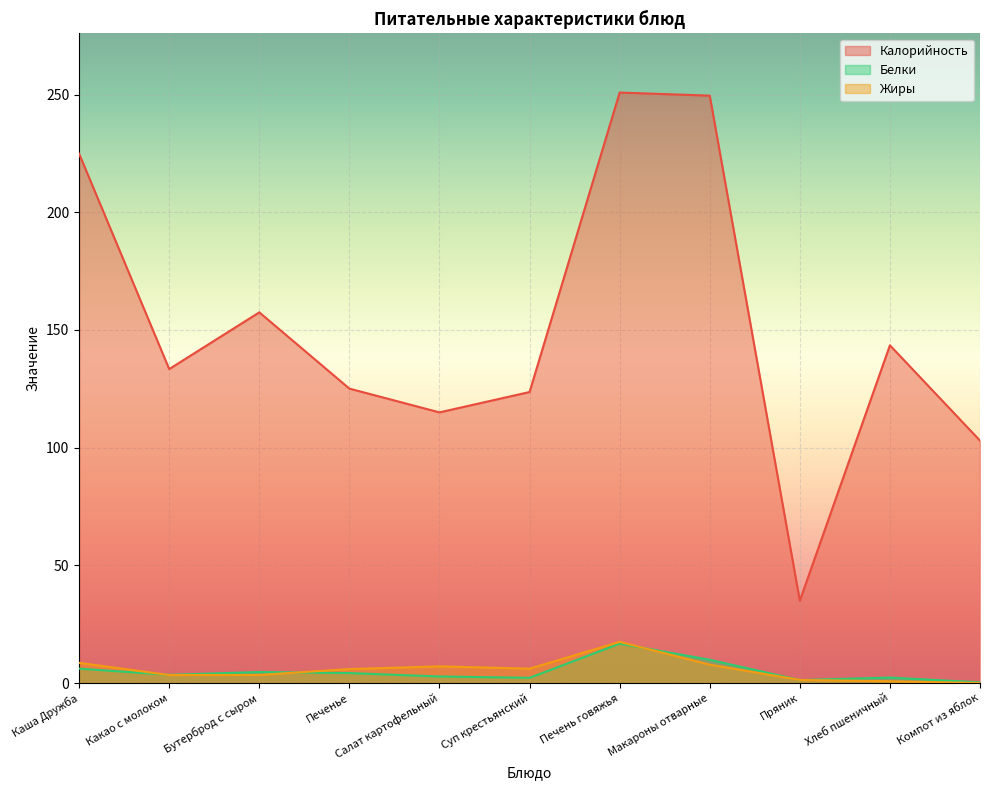

Reading left to right, list all the values displayed in this chart.

Калорийность: Каша Дружба=224.9	Какао с молоком=133.4	Бутерброд с сыром=157.5	Печенье=125.1	Салат картофельный=115.0	Суп крестьянский=123.7	Печень говяжья=250.9	Макароны отварные=249.6	Пряник=35.0	Хлеб пшеничный=143.5	Компот из яблок=103.0
Белки: Каша Дружба=6.1	Какао с молоком=3.5	Бутерброд с сыром=4.7	Печенье=4.2	Салат картофельный=2.8	Суп крестьянский=2.2	Печень говяжья=16.8	Макароны отварные=9.9	Пряник=1.3	Хлеб пшеничный=2.3	Компот из яблок=0.3
Жиры: Каша Дружба=8.6	Какао с молоком=3.4	Бутерброд с сыром=3.5	Печенье=5.9	Салат картофельный=7.1	Суп крестьянский=6.1	Печень говяжья=17.5	Макароны отварные=7.8	Пряник=1.3	Хлеб пшеничный=0.8	Компот из яблок=0.0